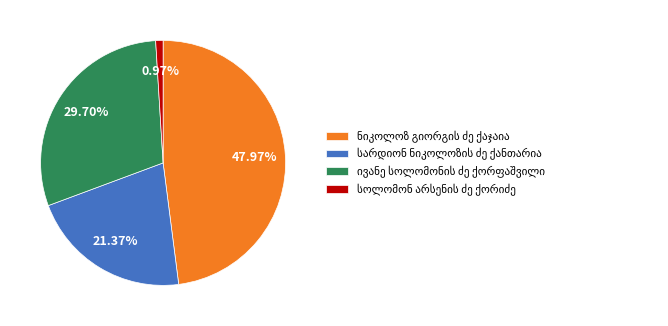

How many slices are in this pie chart?

4